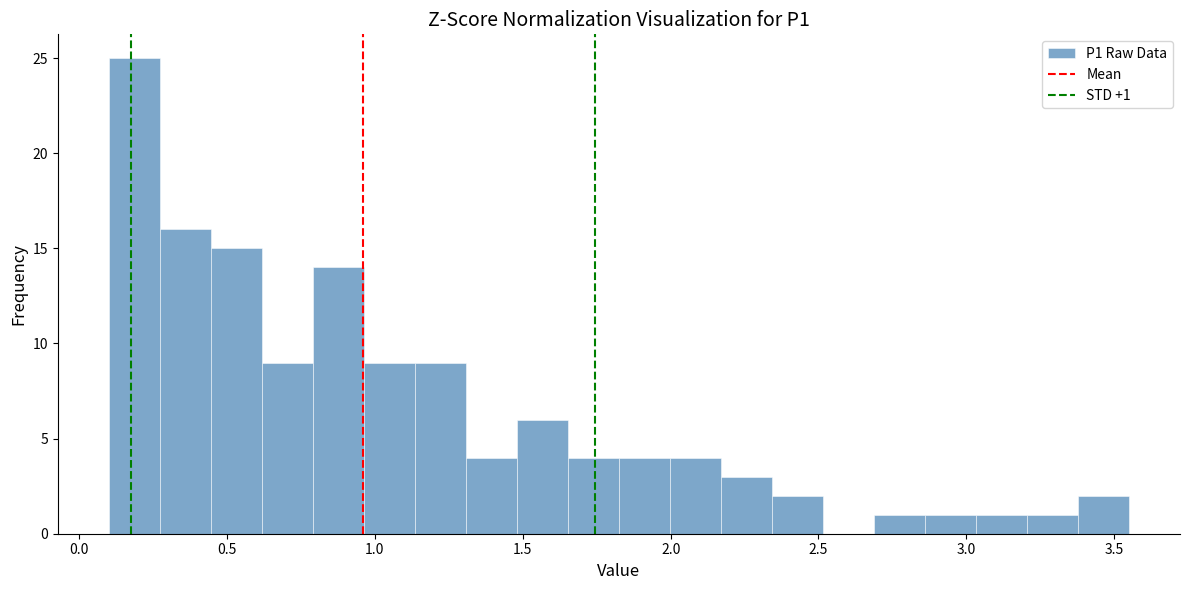

Read against the x-axis, roughly where is the centre of the tallest bar?

0.20